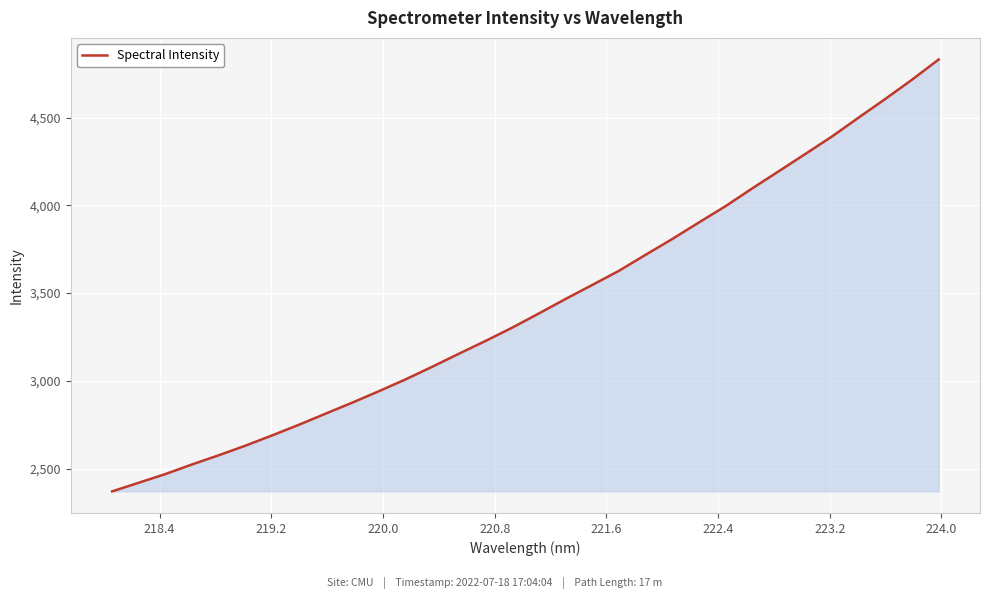

What is the maximum value shown in the chart?

4830.5